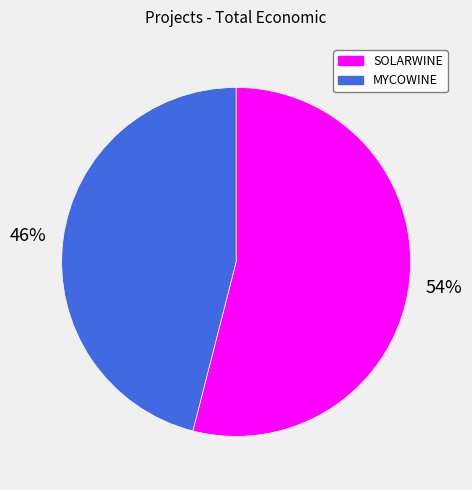

What is the smallest slice in the pie chart?

MYCOWINE